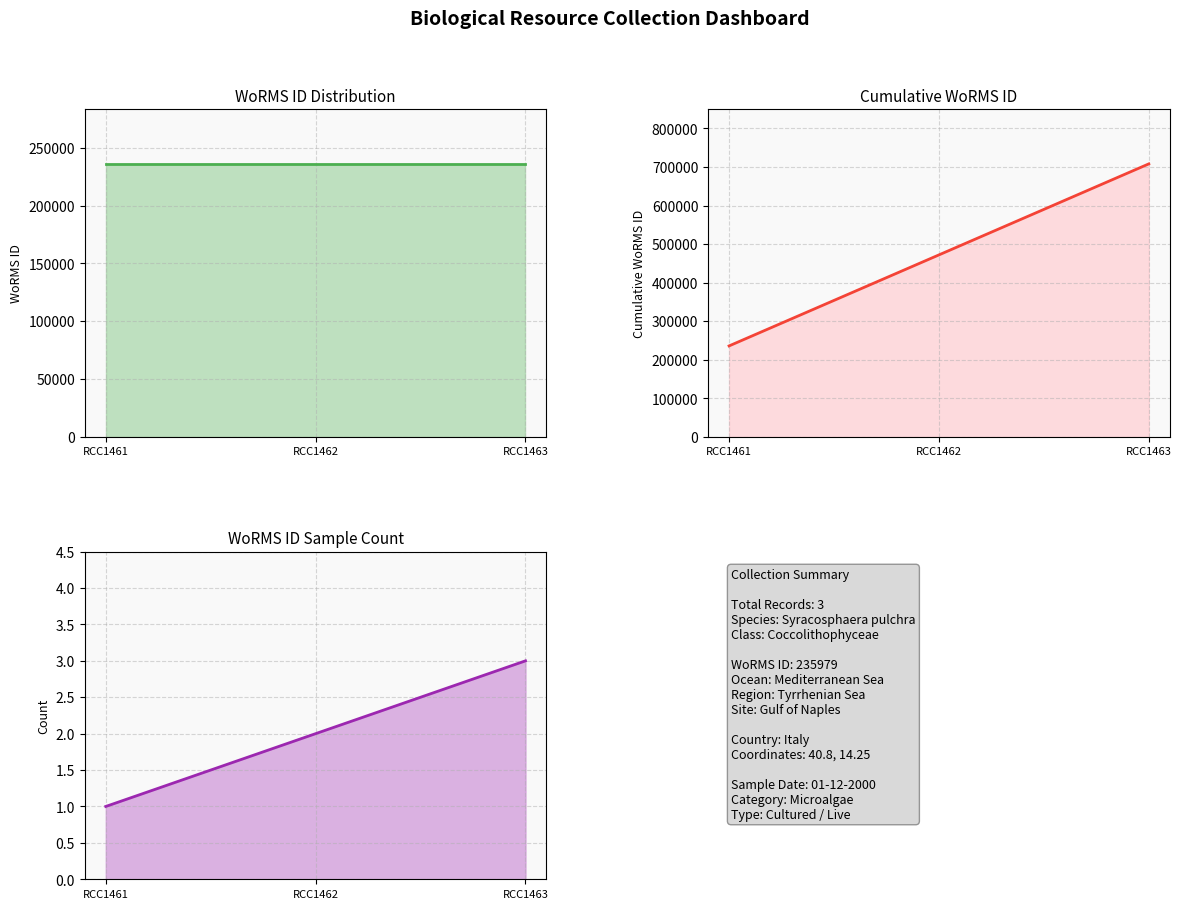

At how many categories does at least one series exceed 367065?

2